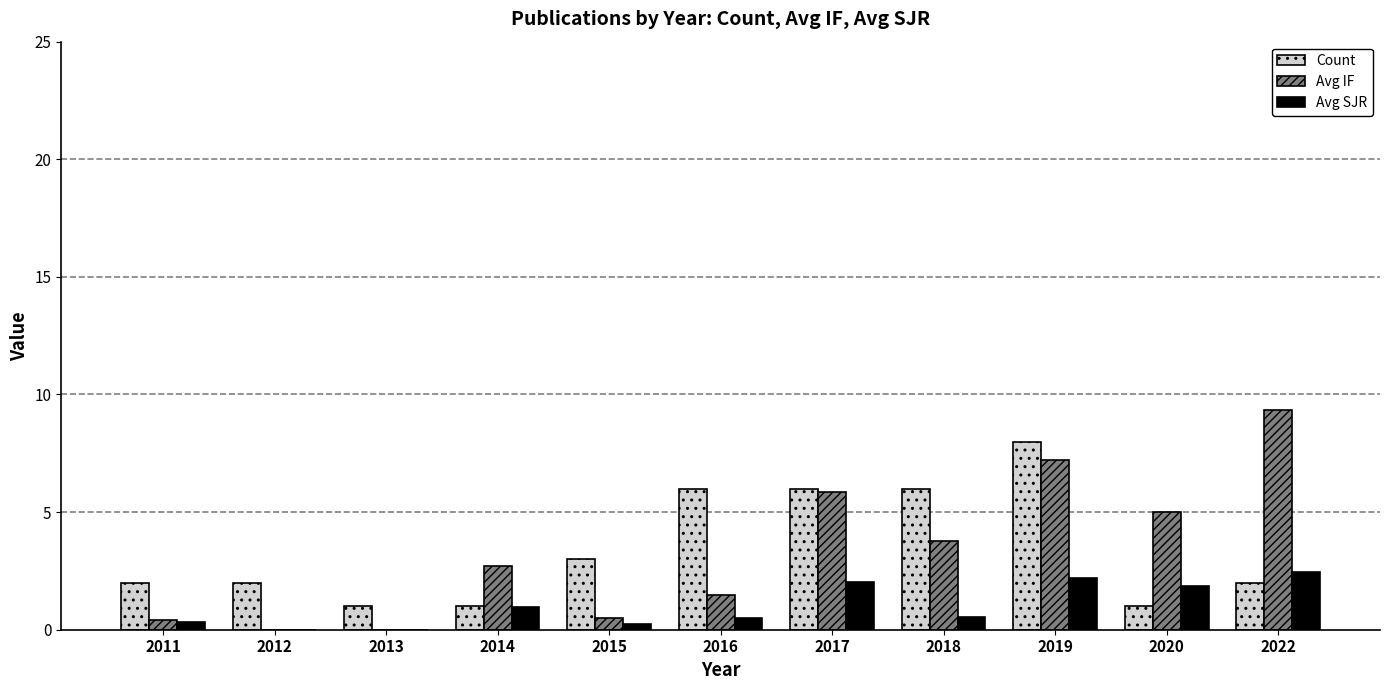

Between 2017 and 2018, which series saw the biggest shift?

Avg IF